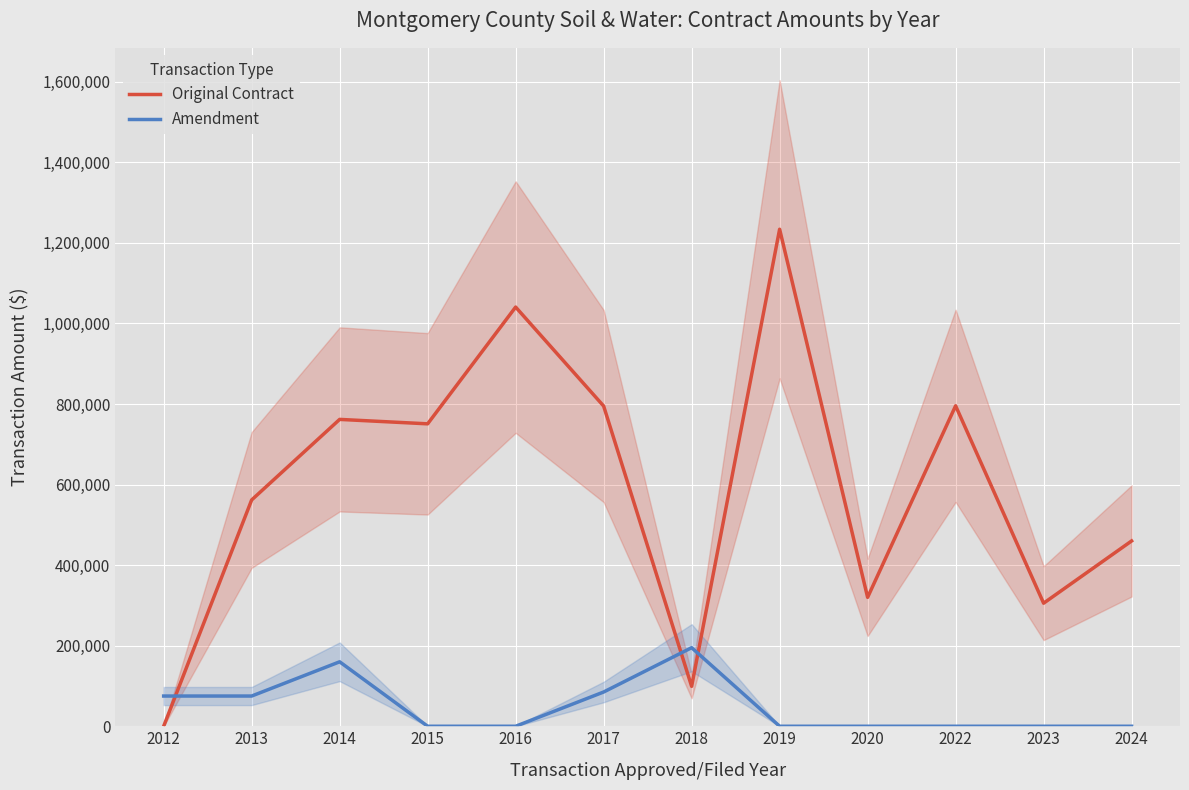

Reading left to right, transcribe all the data shown in this chart.

Original Contract: 0	561791	761751	750744	1040623	794898	99078	1233813	320000	795490	305456	460000
Amendment: 75000	75000	160000	0	0	85000	195000	0	0	0	0	0